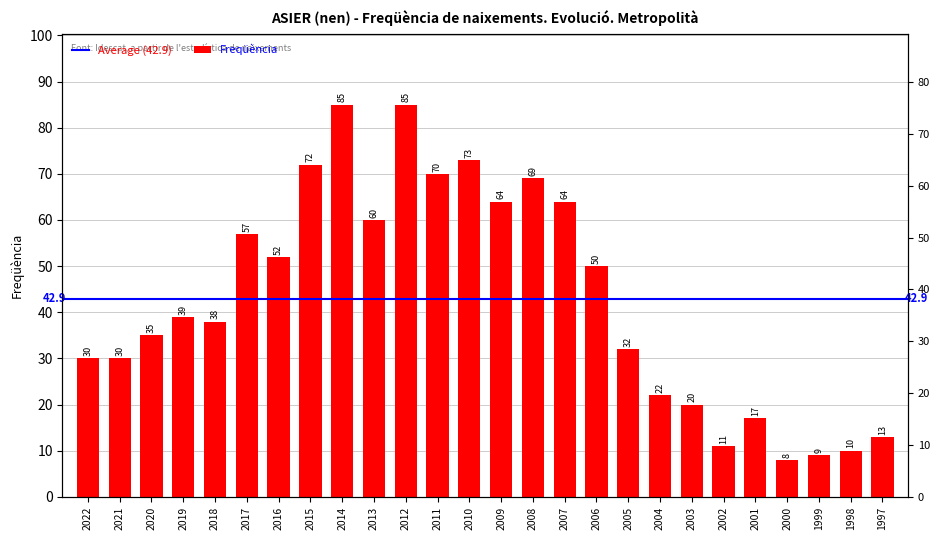

Rank the categories by value from highest to lowest.

2014, 2012, 2010, 2015, 2011, 2008, 2009, 2007, 2013, 2017, 2016, 2006, 2019, 2018, 2020, 2005, 2022, 2021, 2004, 2003, 2001, 1997, 2002, 1998, 1999, 2000